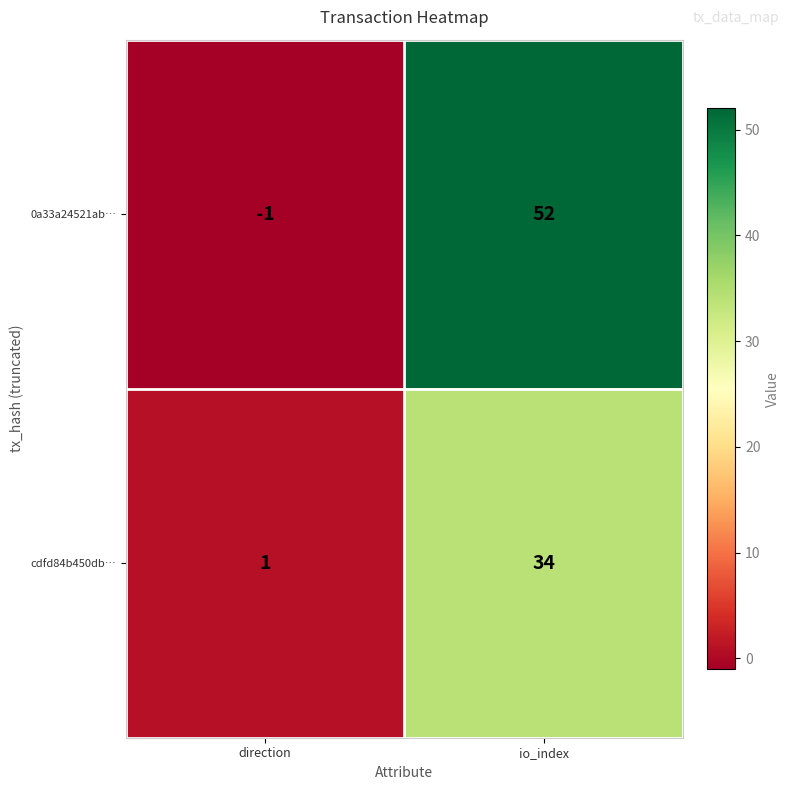

What is the total value across all series at io_index?

86